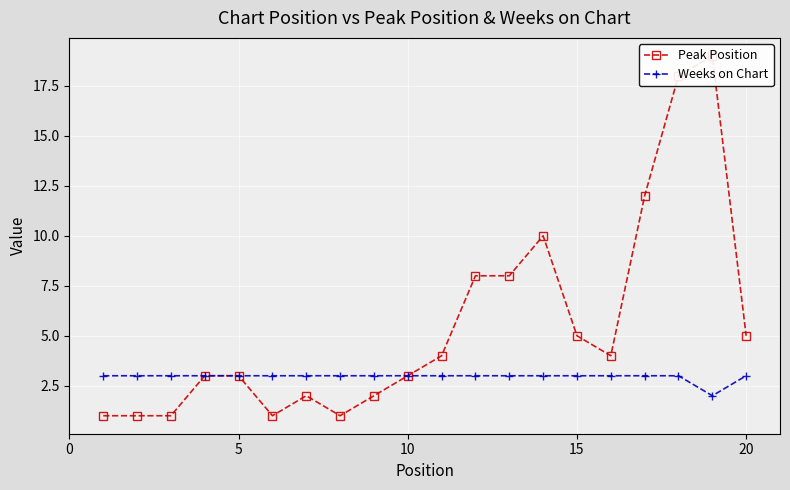

What is the sum of all Weeks on Chart values?

59